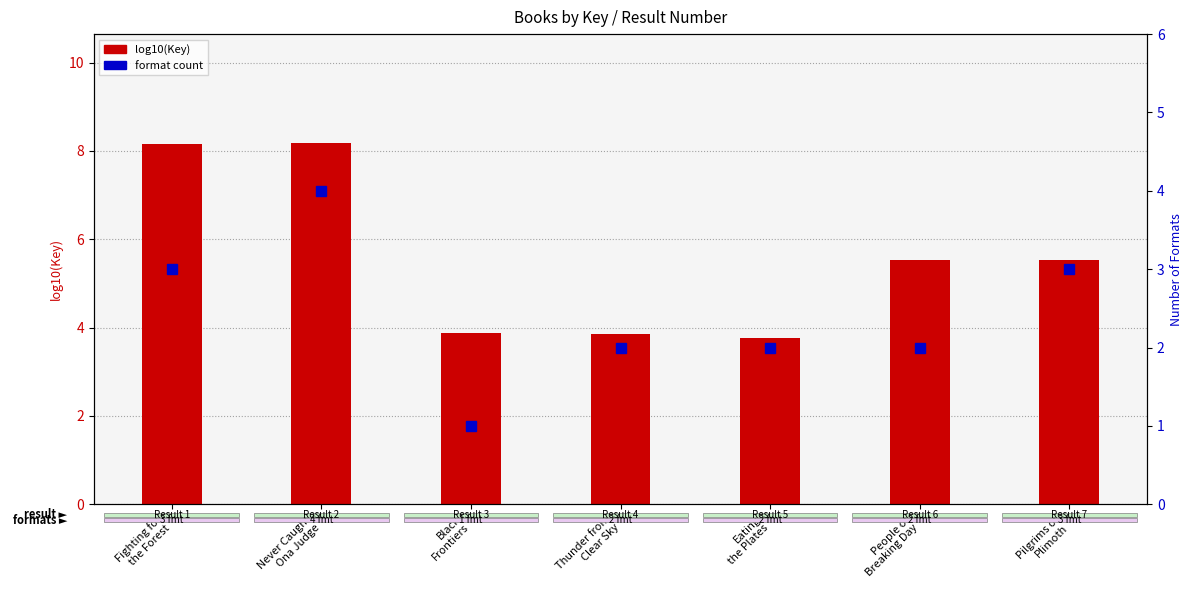

Which series has the largest total across all categories?

log10(Key)